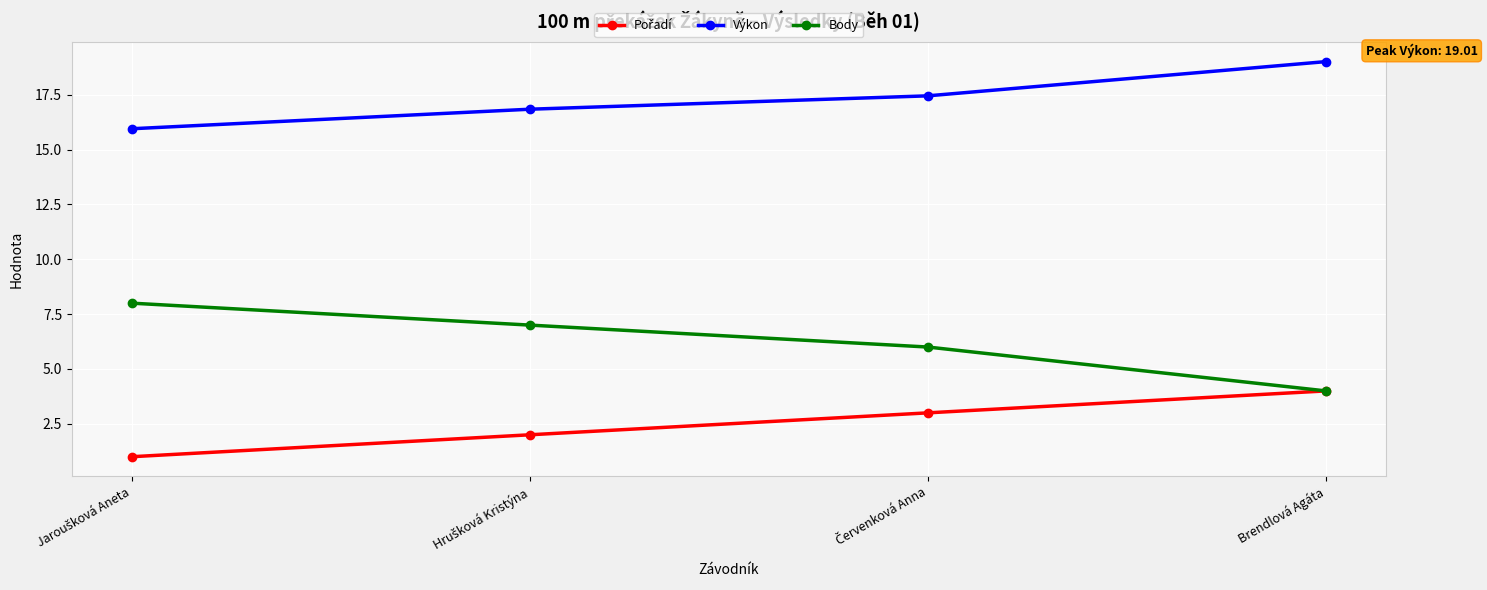

What position from the right is Brendlová Agáta?

1